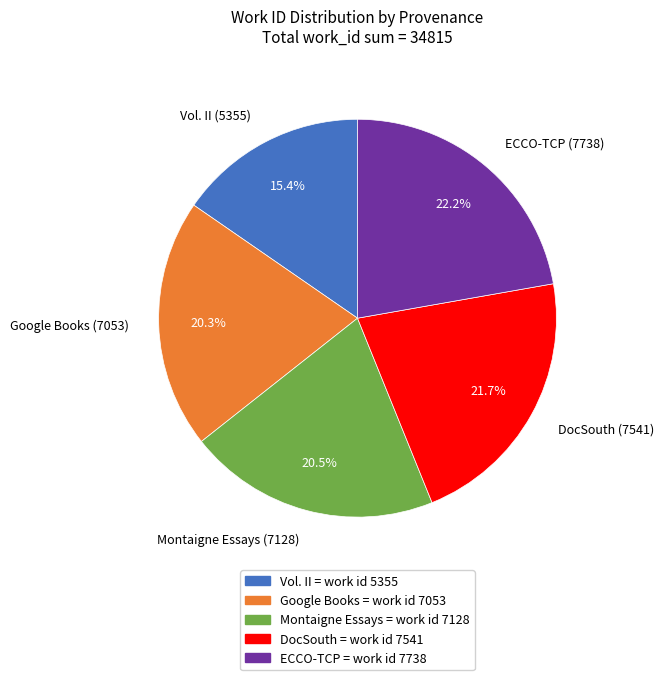

Is there any slice that represents more than half of the pie?

No